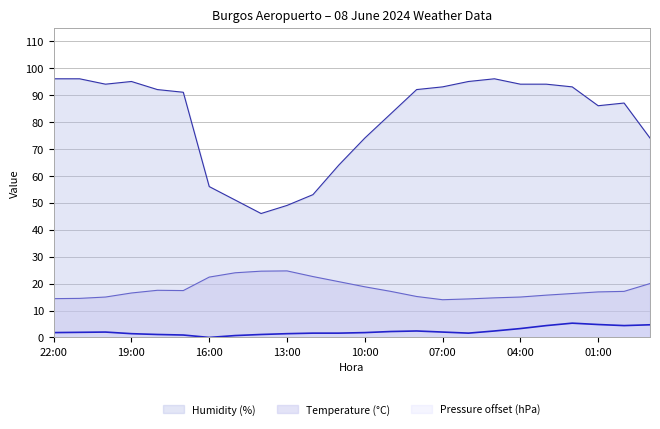

How many lines are shown in the chart?

3